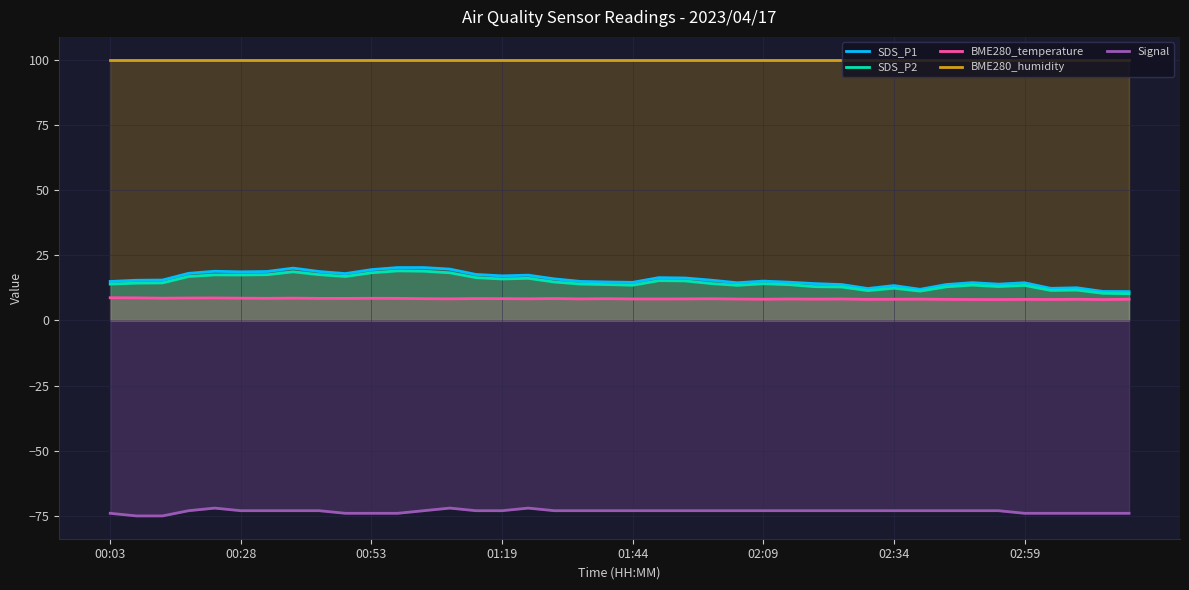

True or false: SDS_P1 and Signal intersect in this chart.

False